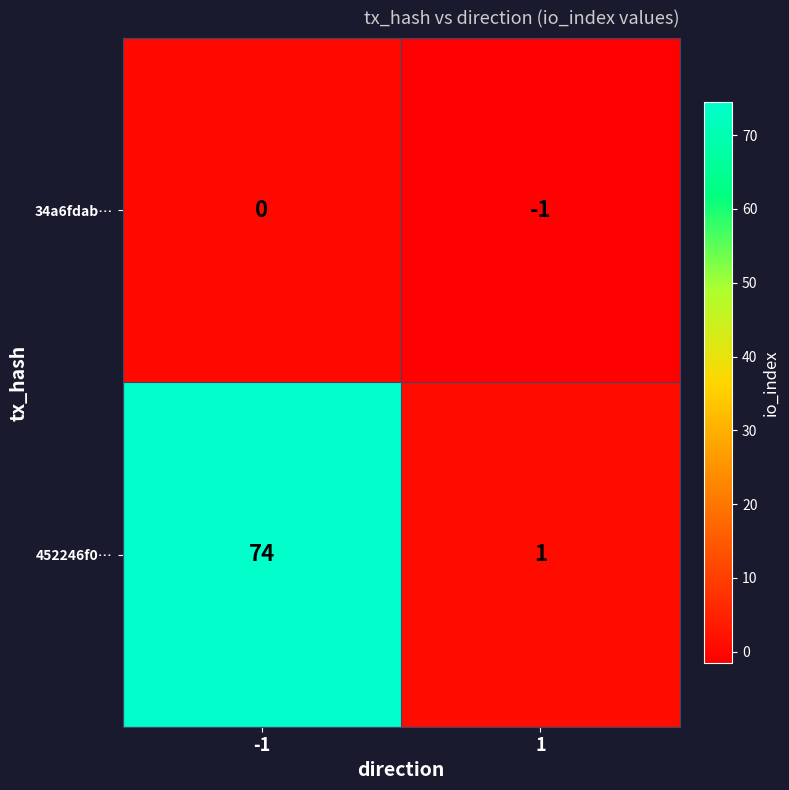

List the series in order of their overall mean, lowest first.

34a6fdab…, 452246f0…